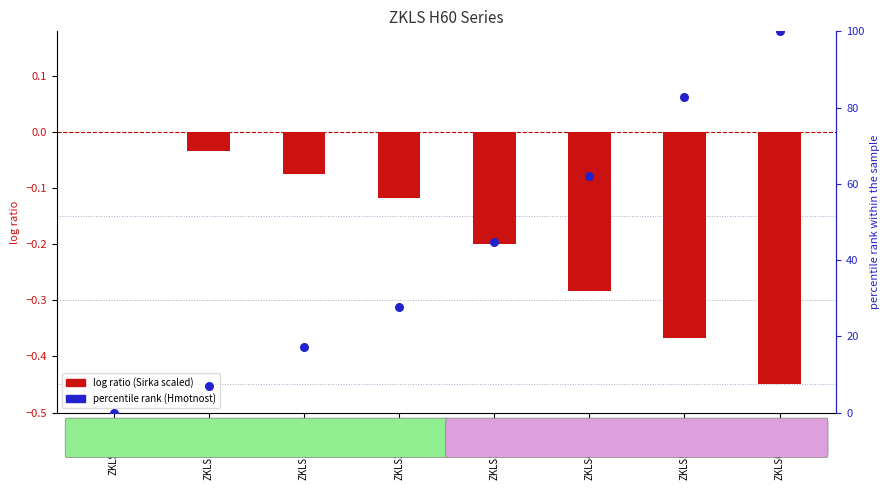

Which series has the largest total across all categories?

percentile rank (Hmotnost)